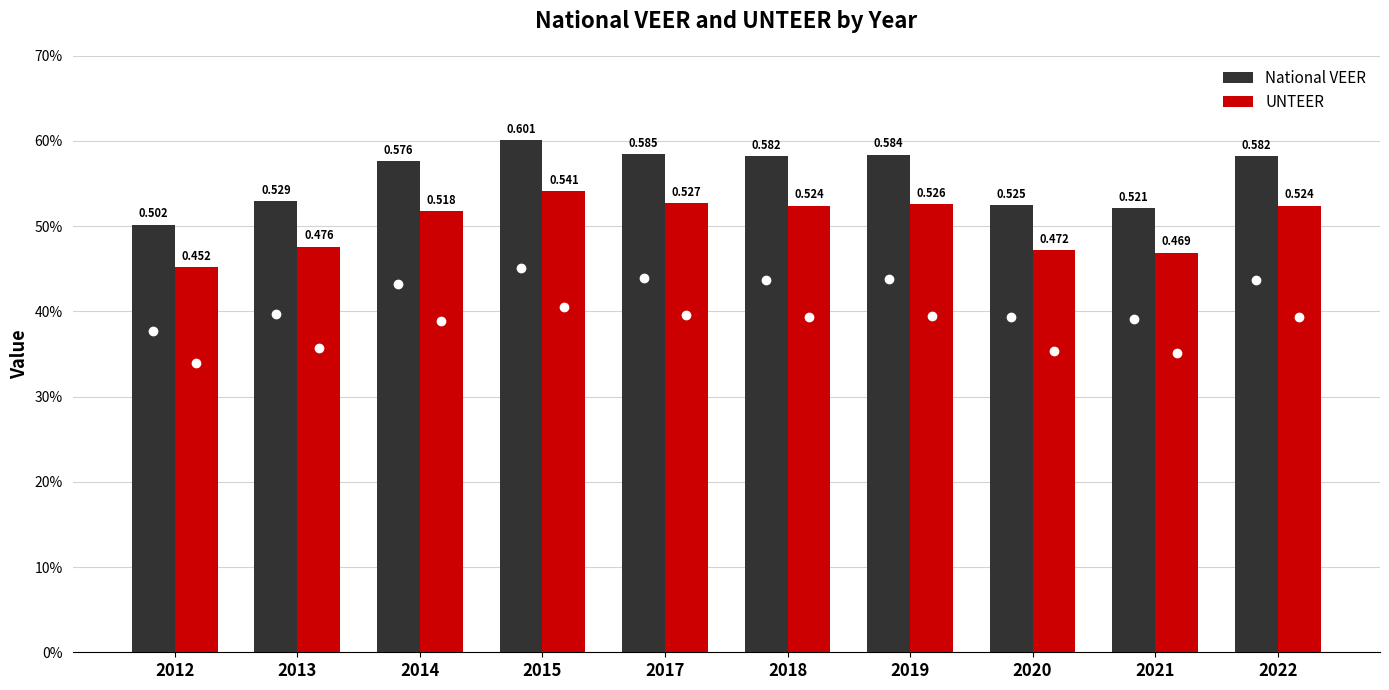

Are the bars horizontal?

No